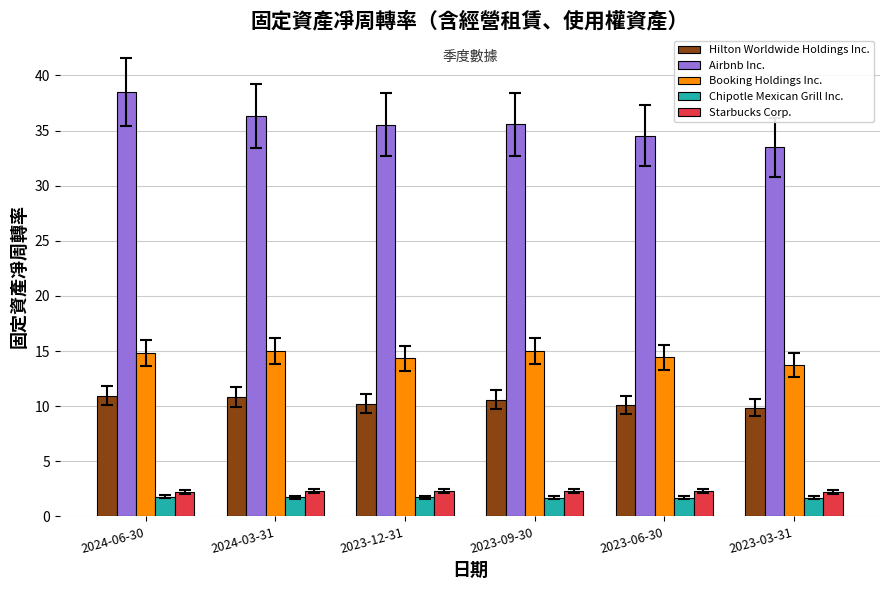

What value does the Starbucks Corp. series have at 2024-06-30?

2.2